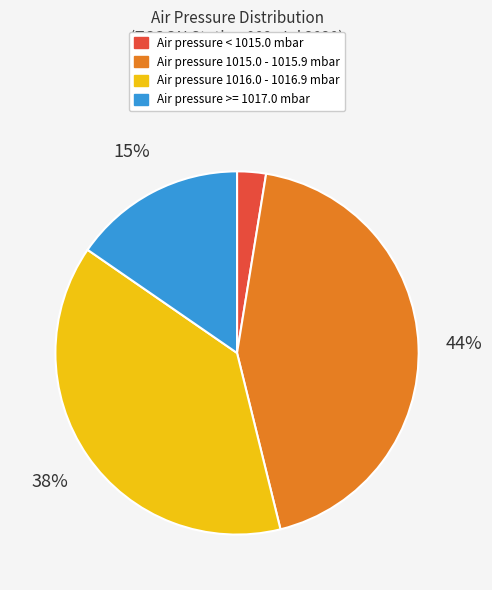

To the nearest percent, what is the average slice percentage?

25%